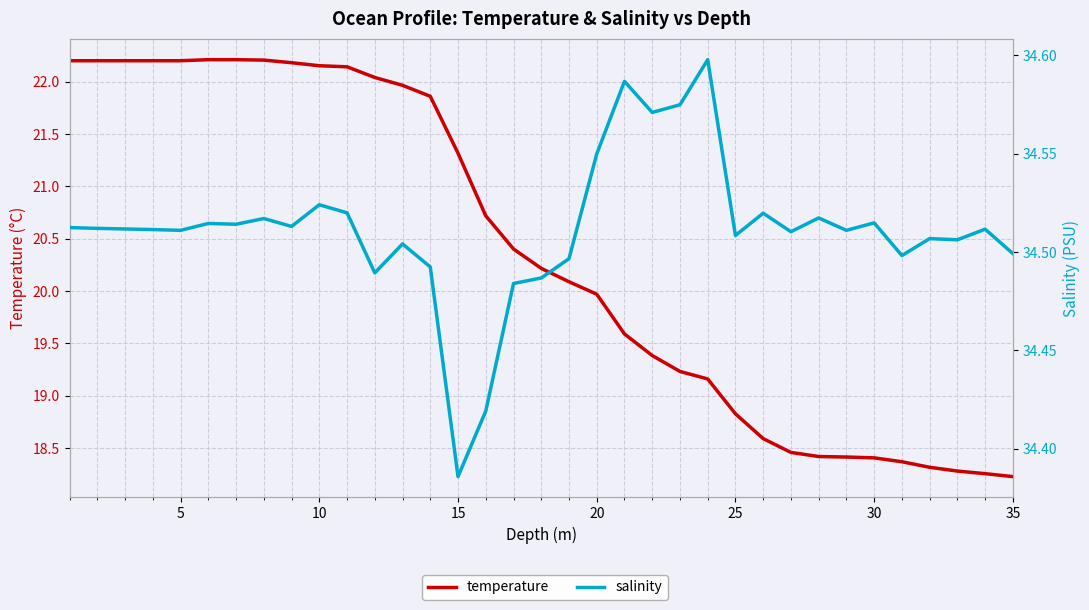

Reading left to right, transcribe all the data shown in this chart.

temperature: 22.2	22.2	22.2	22.2	22.2	22.2	22.2	22.2	22.2	22.2	22.1	22.0	22.0	21.9	21.3	20.7	20.4	20.2	20.1	20.0	19.6	19.4	19.2	19.2	18.8	18.6	18.5	18.4	18.4	18.4	18.4	18.3	18.3	18.3	18.2
salinity: 34.5	34.5	34.5	34.5	34.5	34.5	34.5	34.5	34.5	34.5	34.5	34.5	34.5	34.5	34.4	34.4	34.5	34.5	34.5	34.5	34.6	34.6	34.6	34.6	34.5	34.5	34.5	34.5	34.5	34.5	34.5	34.5	34.5	34.5	34.5